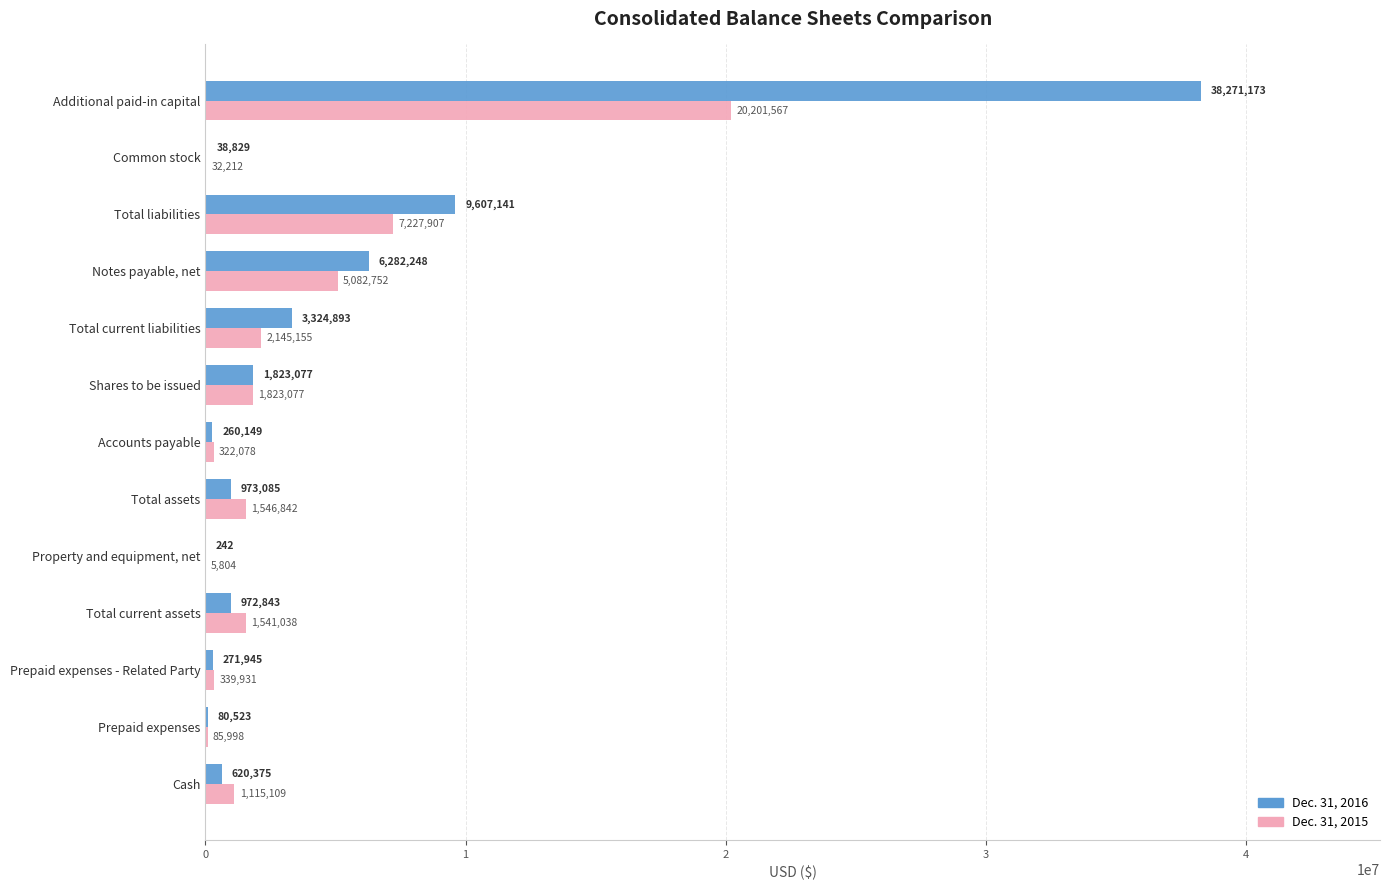

What is the sum of the Dec. 31, 2015 values at Prepaid expenses - Related Party and Prepaid expenses?

425929